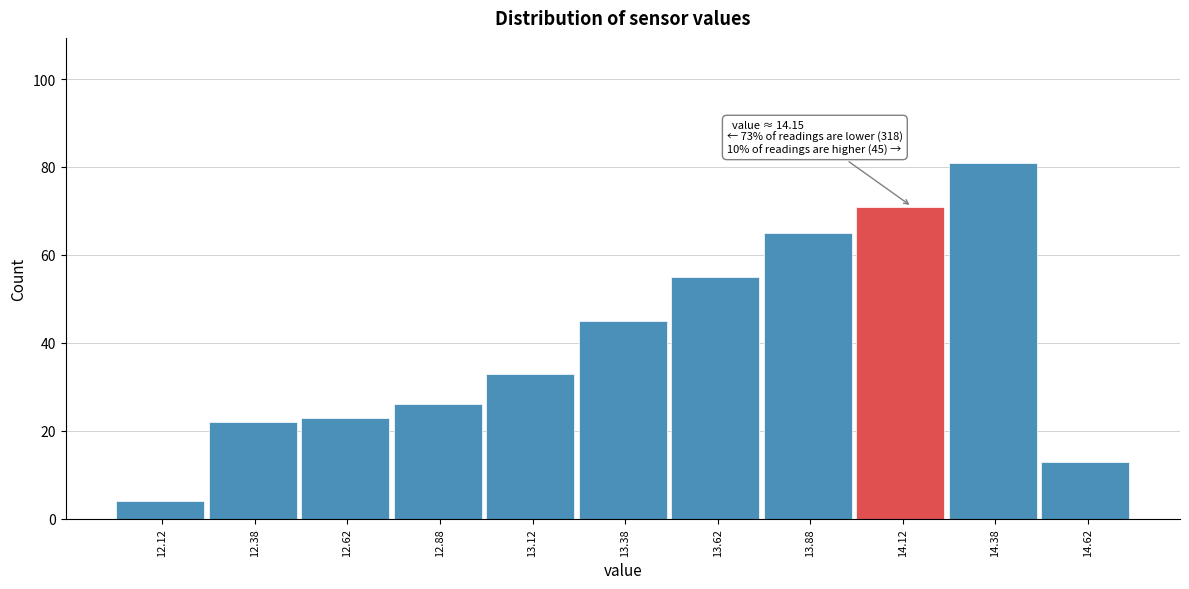

Over which range of the x-axis is the bar tallest?

14.25 to 14.50